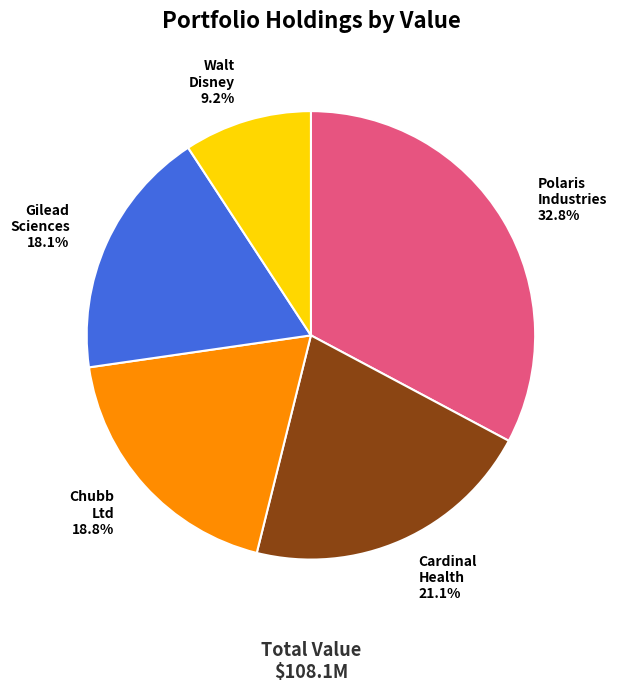

Is there a majority slice in this chart?

No